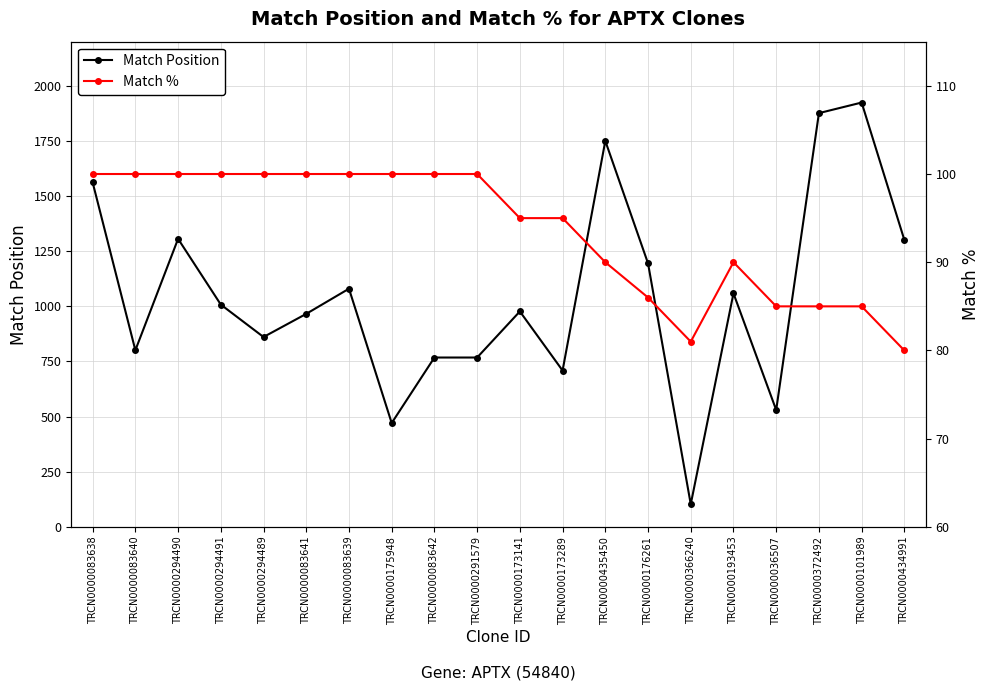

Where is Match Position nearest to the value 1013?

TRCN0000294491